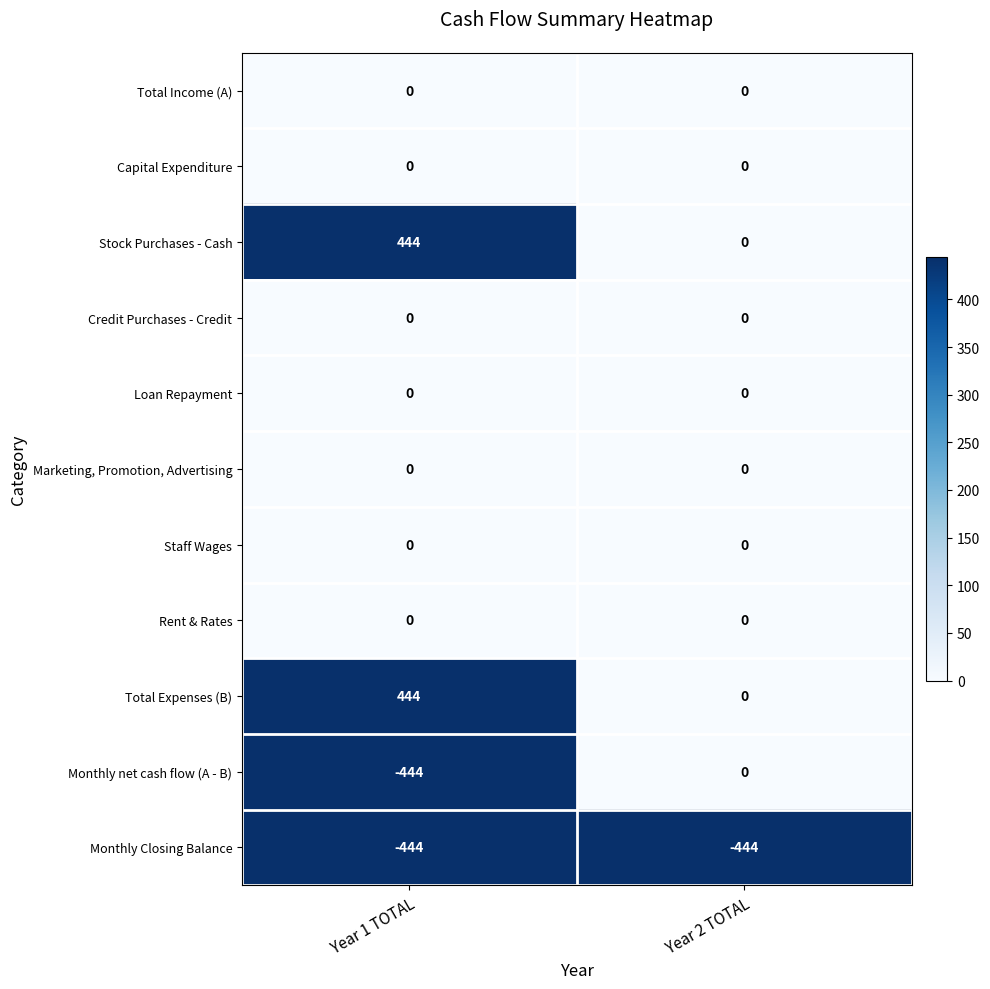

Reading right to left, transcribe all the data shown in this chart.

Total Income (A): 0	0
Capital Expenditure: 0	0
Stock Purchases - Cash: 0	444
Credit Purchases - Credit: 0	0
Loan Repayment: 0	0
Marketing, Promotion, Advertising: 0	0
Staff Wages: 0	0
Rent & Rates: 0	0
Total Expenses (B): 0	444
Monthly net cash flow (A - B): 0	-444
Monthly Closing Balance: -444	-444